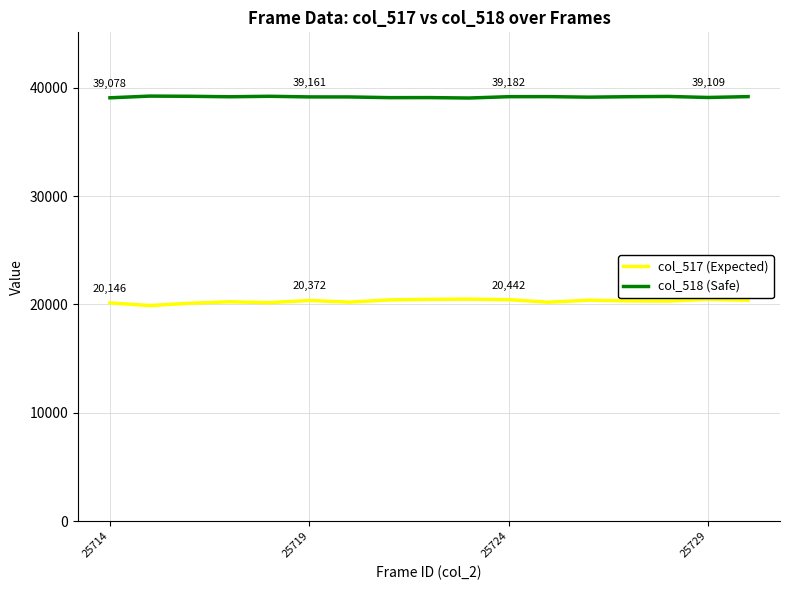

What is the minimum value shown in the chart?

19904